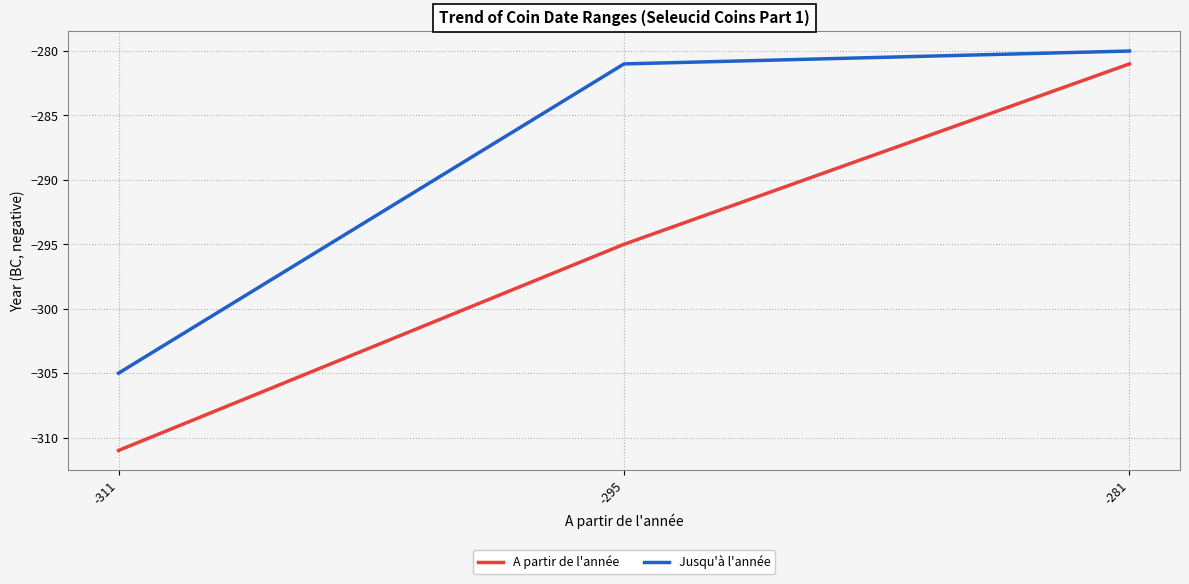

What is the highest value of the A partir de l'année series?

-281